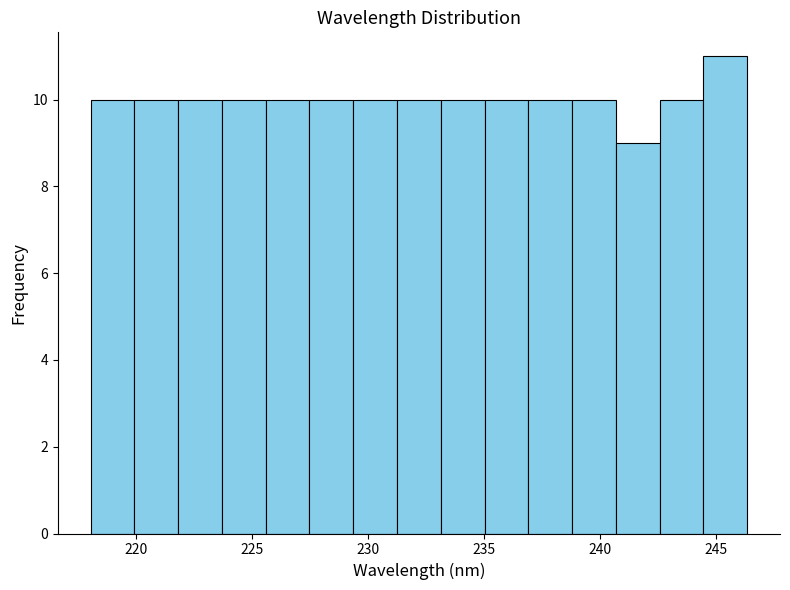

Around what value on the x-axis is the tallest bar? Give the approximate position of its centre, as read against the axis.

245.5